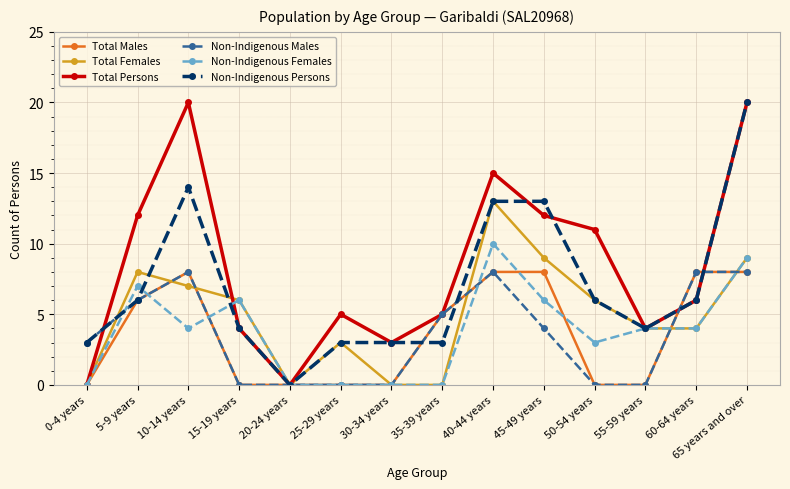

Reading left to right, list all the values displayed in this chart.

Total Males: 0-4 years=0	5-9 years=6	10-14 years=8	15-19 years=0	20-24 years=0	25-29 years=0	30-34 years=0	35-39 years=5	40-44 years=8	45-49 years=8	50-54 years=0	55-59 years=0	60-64 years=8	65 years and over=8
Total Females: 0-4 years=0	5-9 years=8	10-14 years=7	15-19 years=6	20-24 years=0	25-29 years=3	30-34 years=0	35-39 years=0	40-44 years=13	45-49 years=9	50-54 years=6	55-59 years=4	60-64 years=4	65 years and over=9
Total Persons: 0-4 years=0	5-9 years=12	10-14 years=20	15-19 years=4	20-24 years=0	25-29 years=5	30-34 years=3	35-39 years=5	40-44 years=15	45-49 years=12	50-54 years=11	55-59 years=4	60-64 years=6	65 years and over=20
Non-Indigenous Males: 0-4 years=3	5-9 years=6	10-14 years=8	15-19 years=0	20-24 years=0	25-29 years=0	30-34 years=0	35-39 years=5	40-44 years=8	45-49 years=4	50-54 years=0	55-59 years=0	60-64 years=8	65 years and over=8
Non-Indigenous Females: 0-4 years=0	5-9 years=7	10-14 years=4	15-19 years=6	20-24 years=0	25-29 years=0	30-34 years=0	35-39 years=0	40-44 years=10	45-49 years=6	50-54 years=3	55-59 years=4	60-64 years=4	65 years and over=9
Non-Indigenous Persons: 0-4 years=3	5-9 years=6	10-14 years=14	15-19 years=4	20-24 years=0	25-29 years=3	30-34 years=3	35-39 years=3	40-44 years=13	45-49 years=13	50-54 years=6	55-59 years=4	60-64 years=6	65 years and over=20